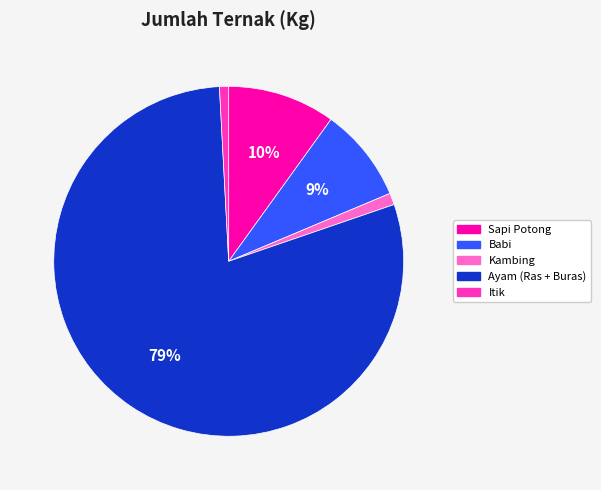

Combined, do Sapi Potong and Ayam (Ras + Buras) account for over 50%?

Yes